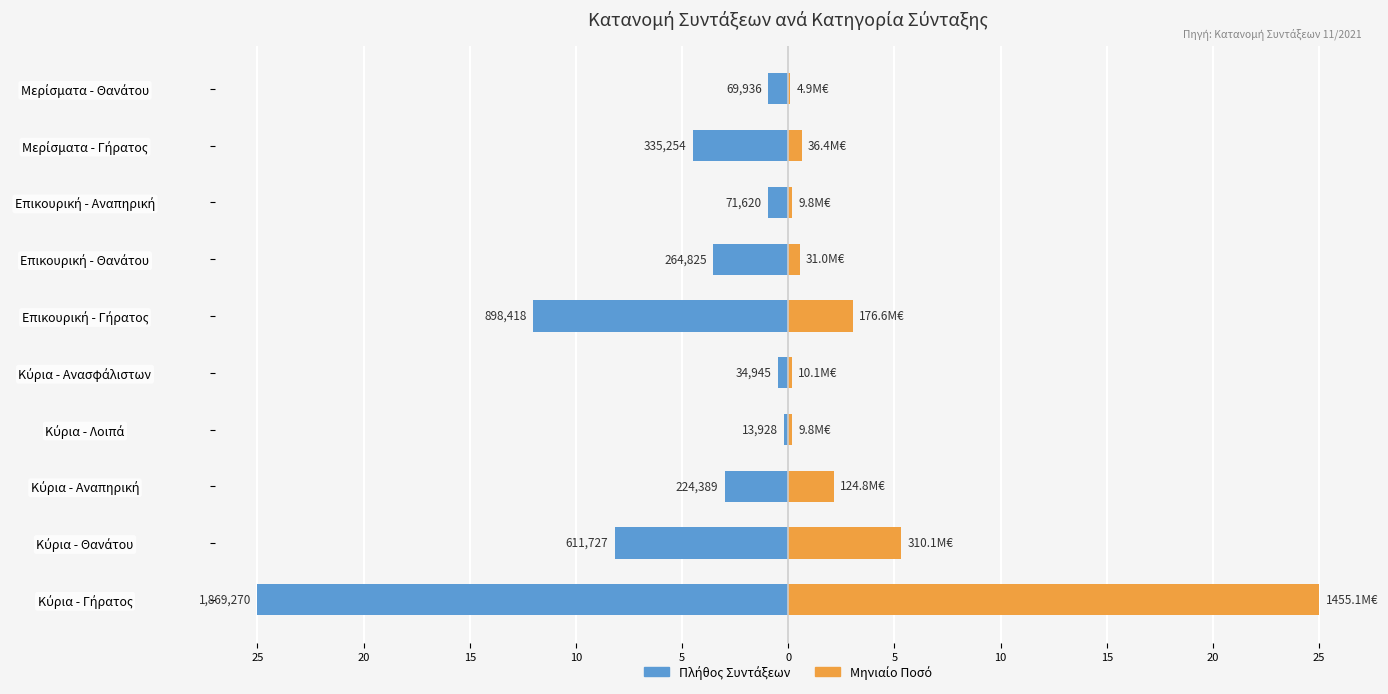

How many bars are there in each group?

2